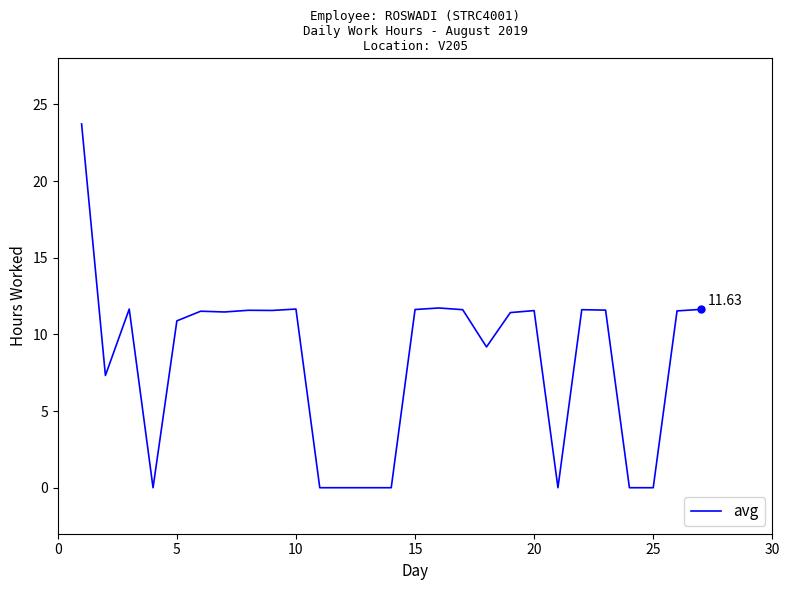

Is this an area chart (filled region under the line)?

No